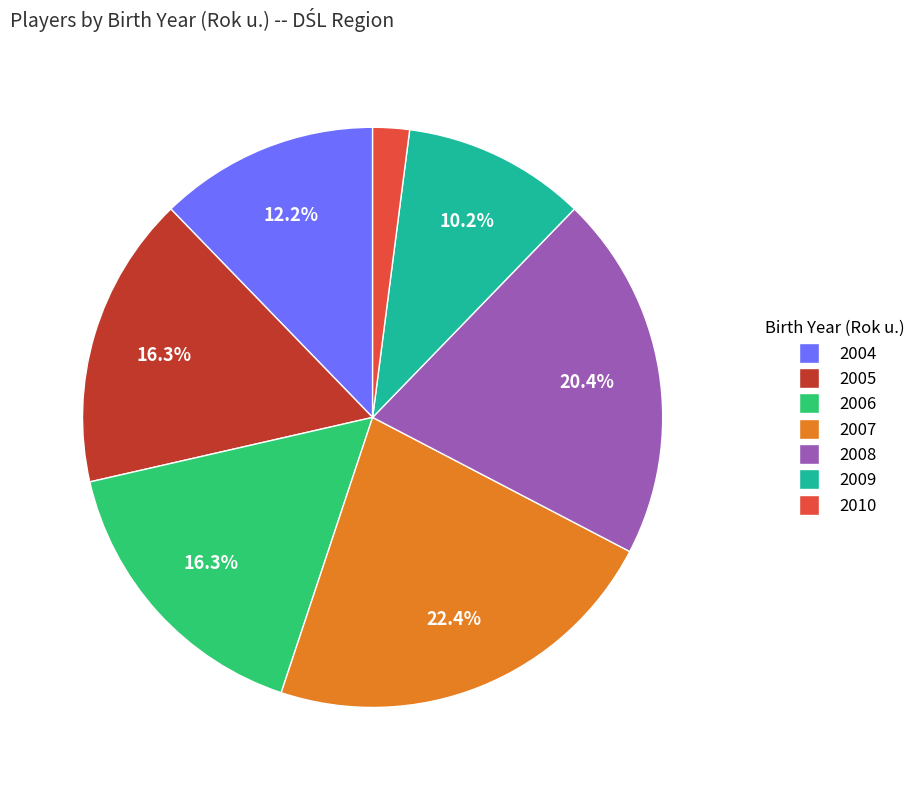

True or false: 2004 accounts for 5% of the total.

False